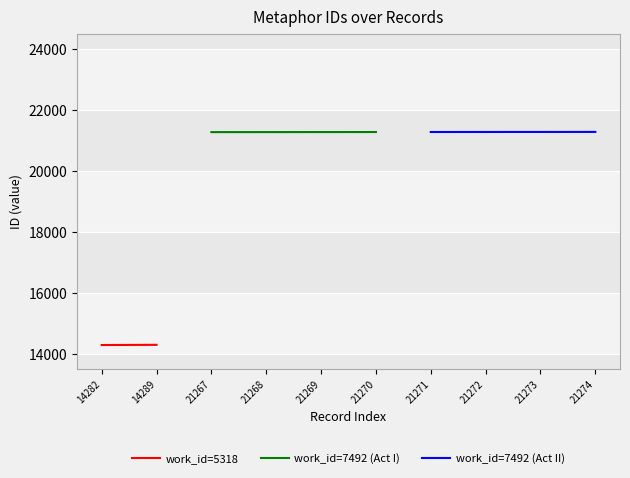

The value of work_id=7492 (Act I) at 21267 is 21267. True or false?

True